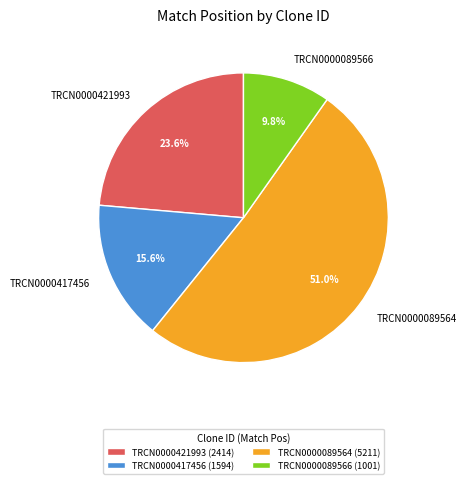

To the nearest percent, what percentage of the pie is TRCN0000089564?

51%